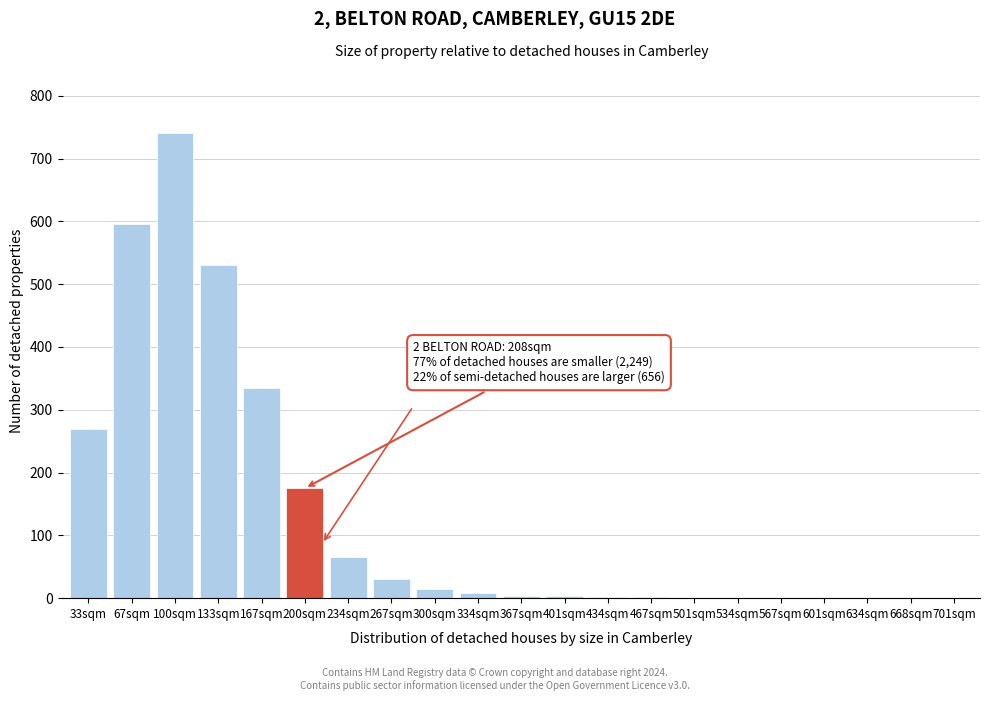

What is the change in value from 100sqm to 234sqm?

-675